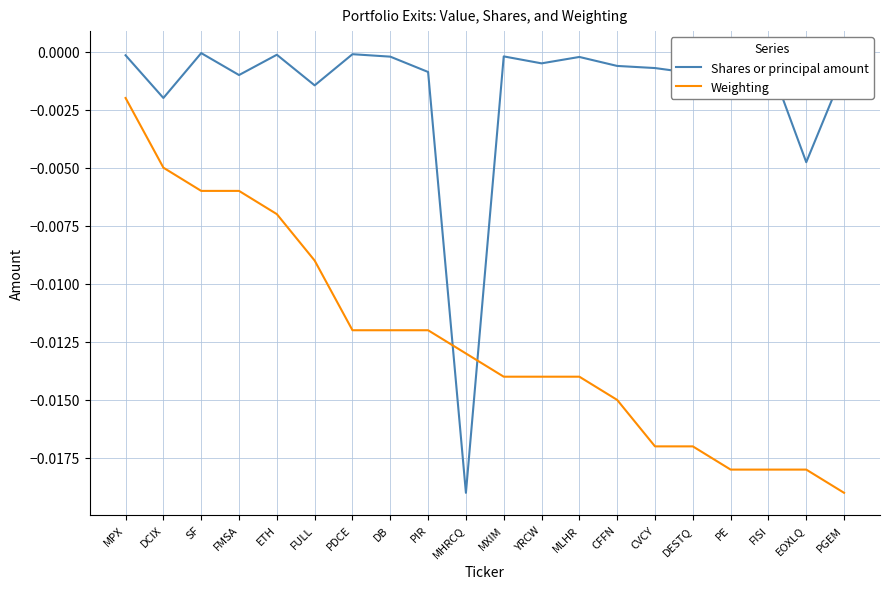

List the series in order of their peak value, lowest first.

Weighting, Shares or principal amount